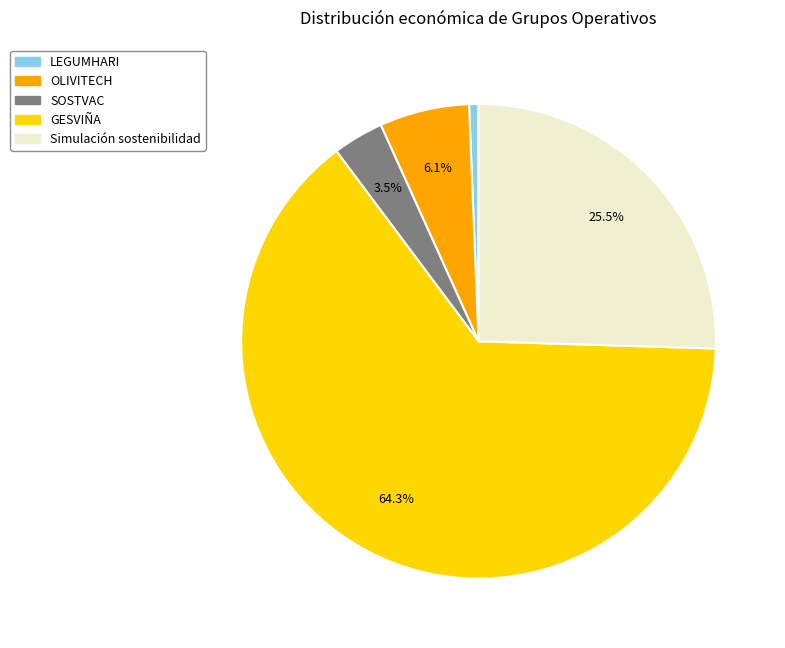

What portion of the pie excludes SOSTVAC?

96.5%